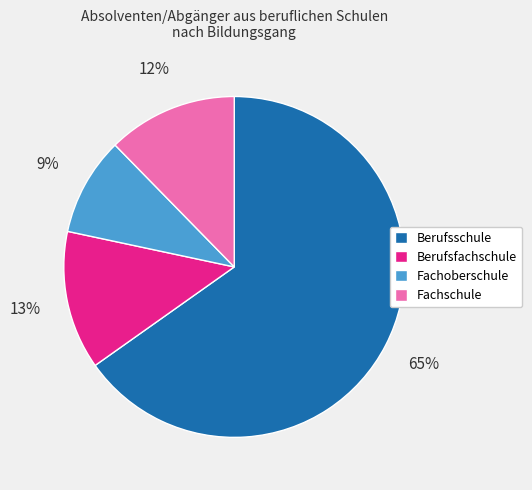

Count the number of slices in the pie.

4